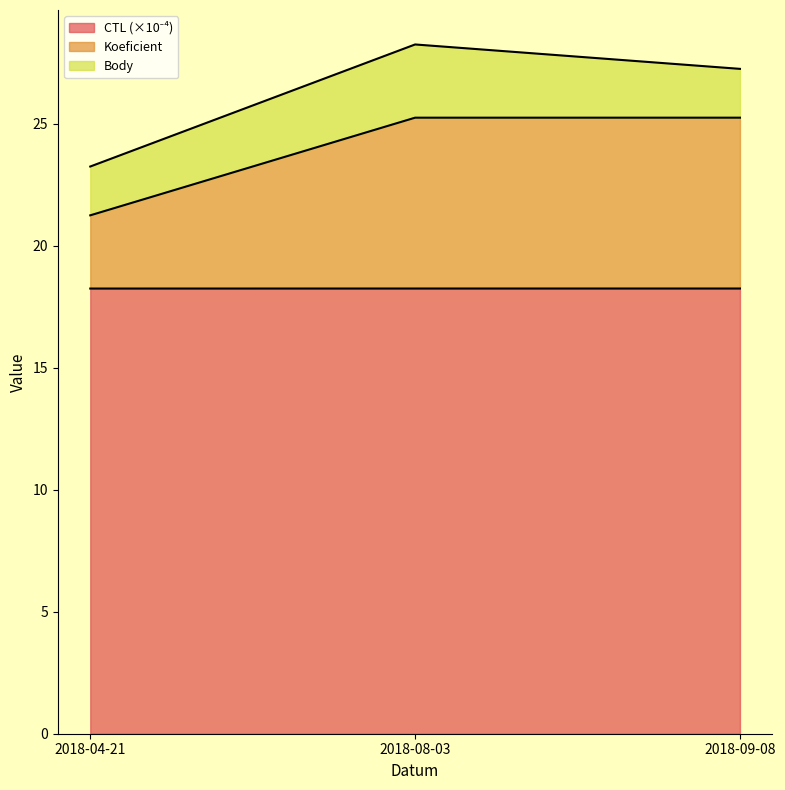

Which series changed the most between 2018-04-21 and 2018-08-03?

Koeficient